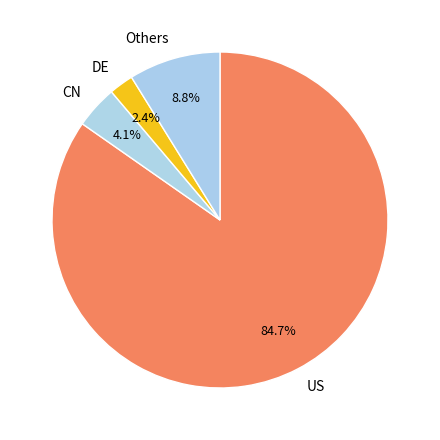

What portion of the pie excludes Others?

91.2%